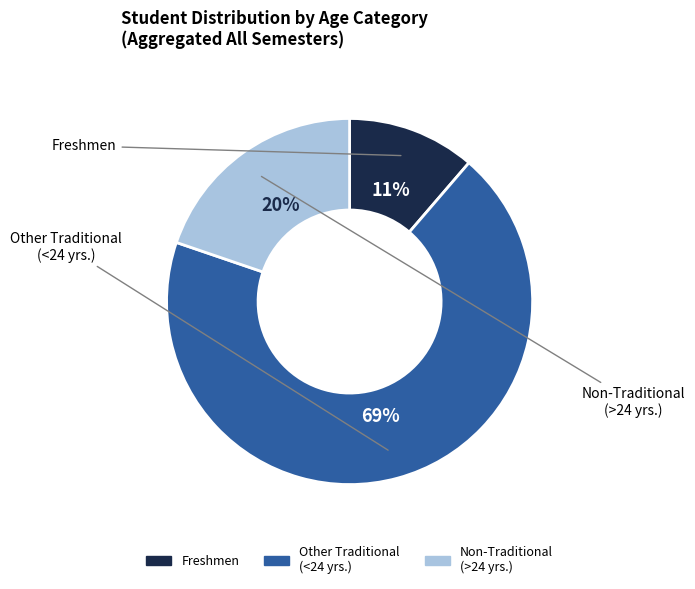

How many segments does this pie chart have?

3